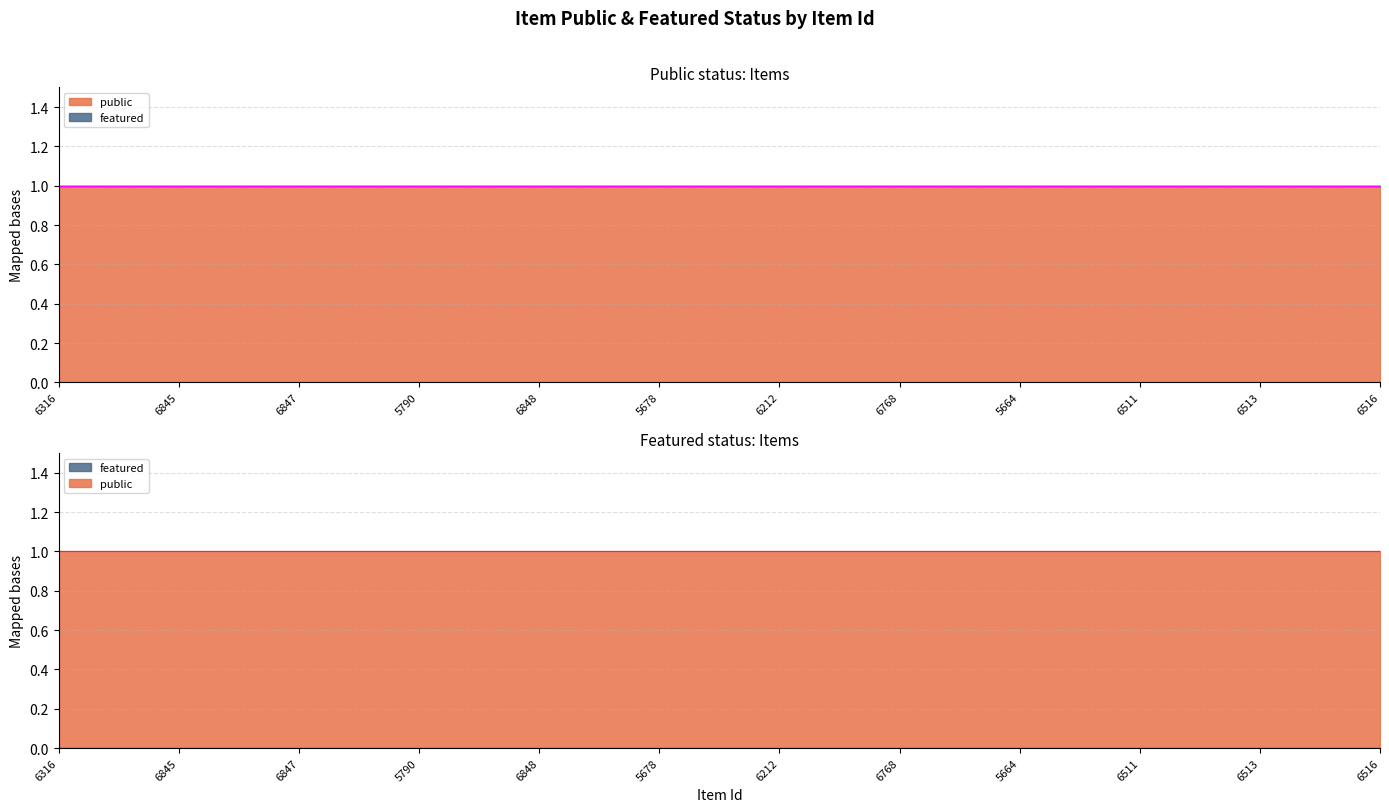

True or false: featured and public cross at least once.

False